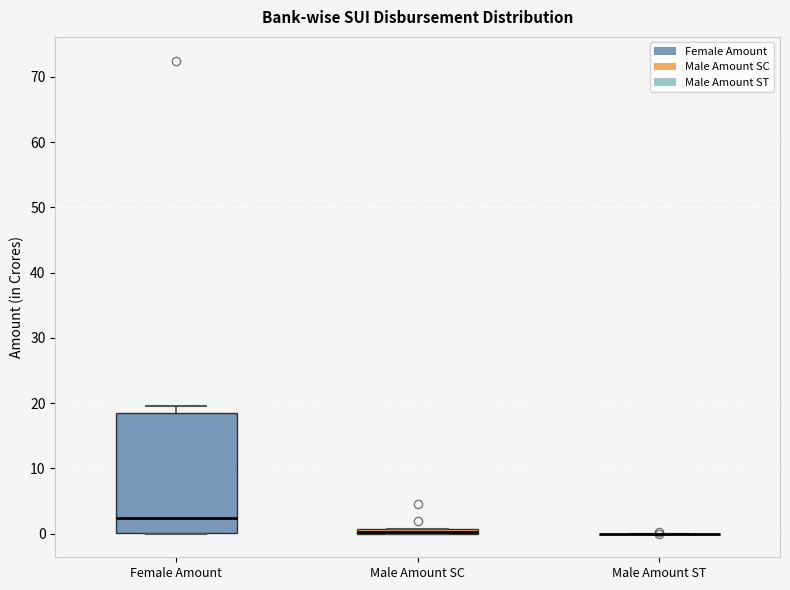

Comparing the boxes themselves (not the whiskers), which one is the tallest?

Female Amount